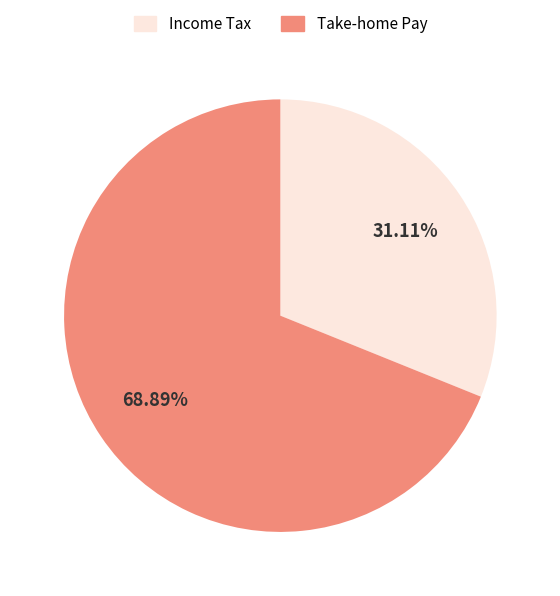

What is the largest slice in the pie chart?

Take-home Pay